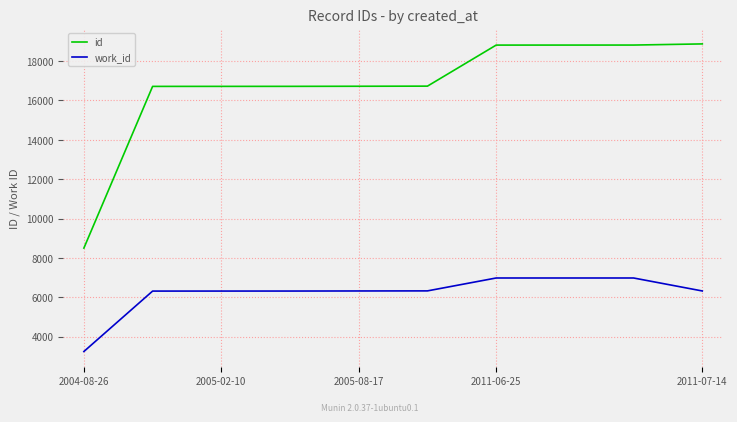

What is the highest value of the work_id series?

6982